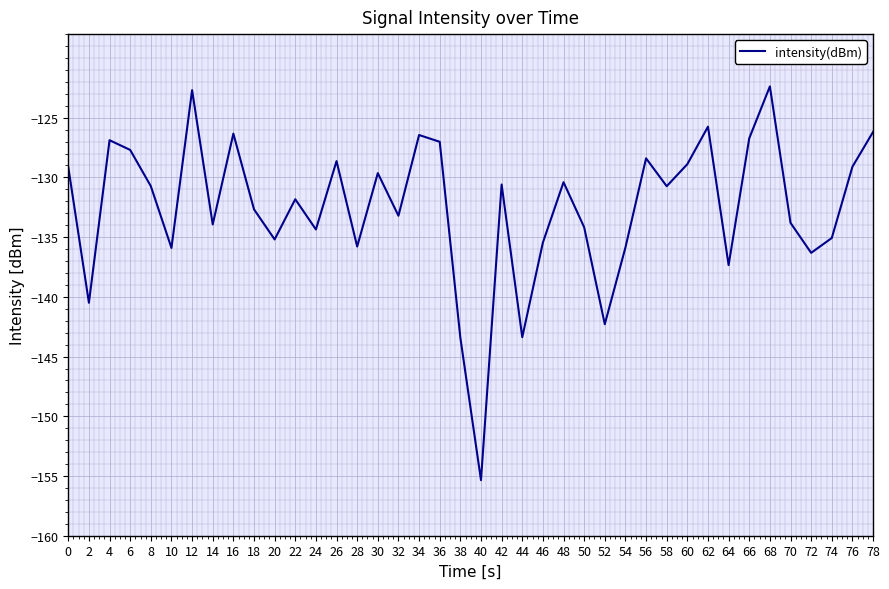

What is the change in value from 30 to 64?

-7.7